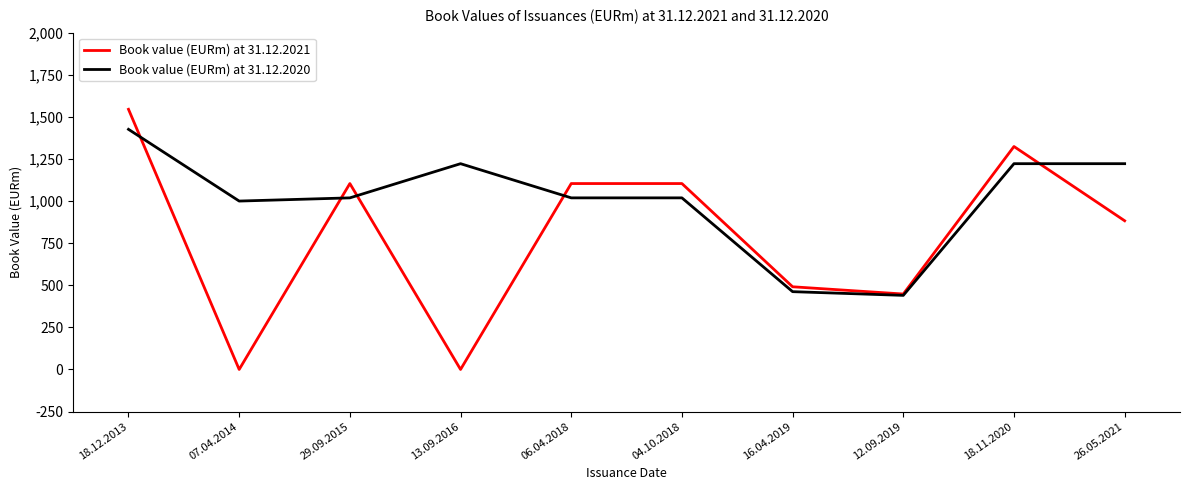

At which label is Book value (EURm) at 31.12.2020 closest to 933?

07.04.2014